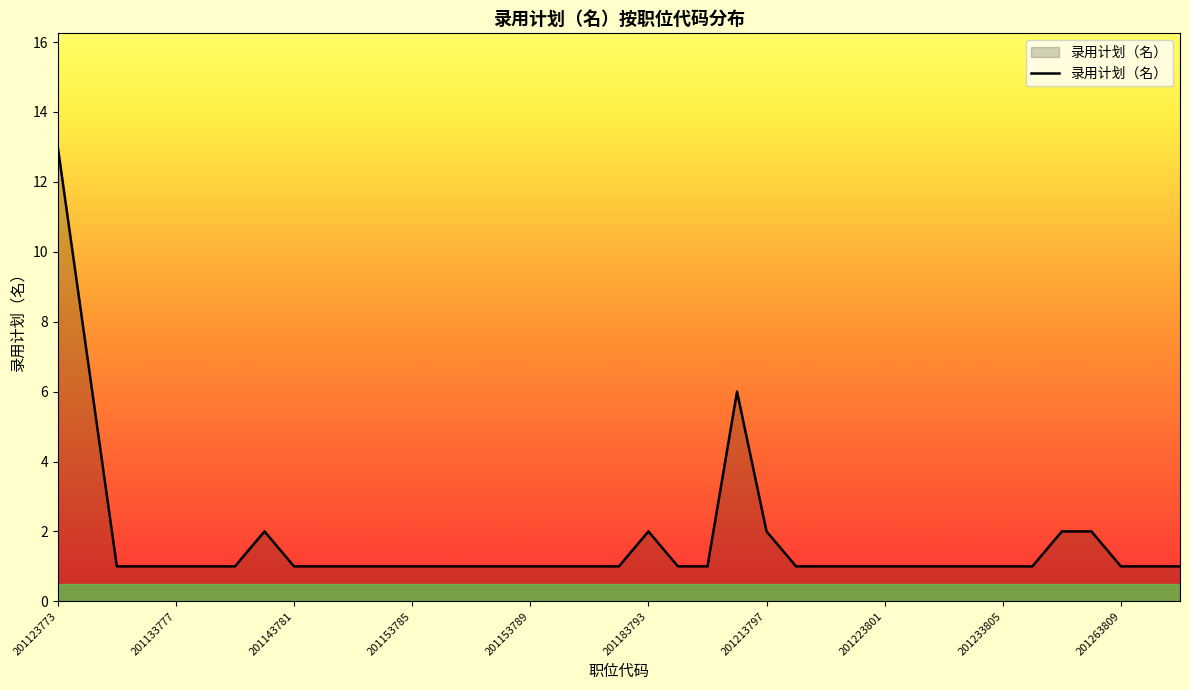

What is the difference between the maximum and minimum values?

12